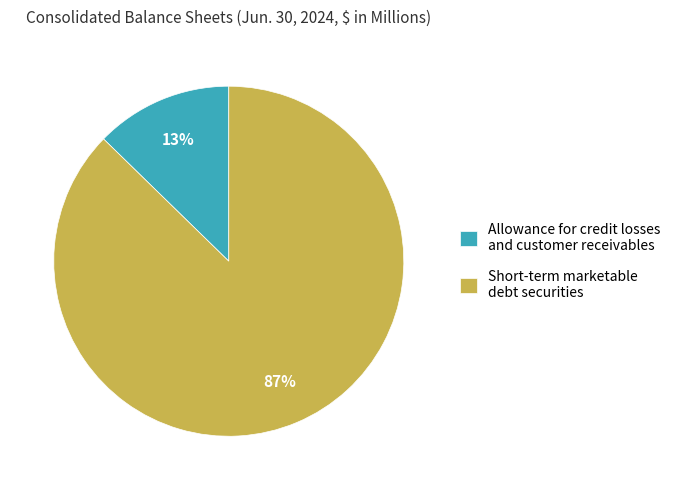

What is the smallest slice in the pie chart?

Allowance for credit losses